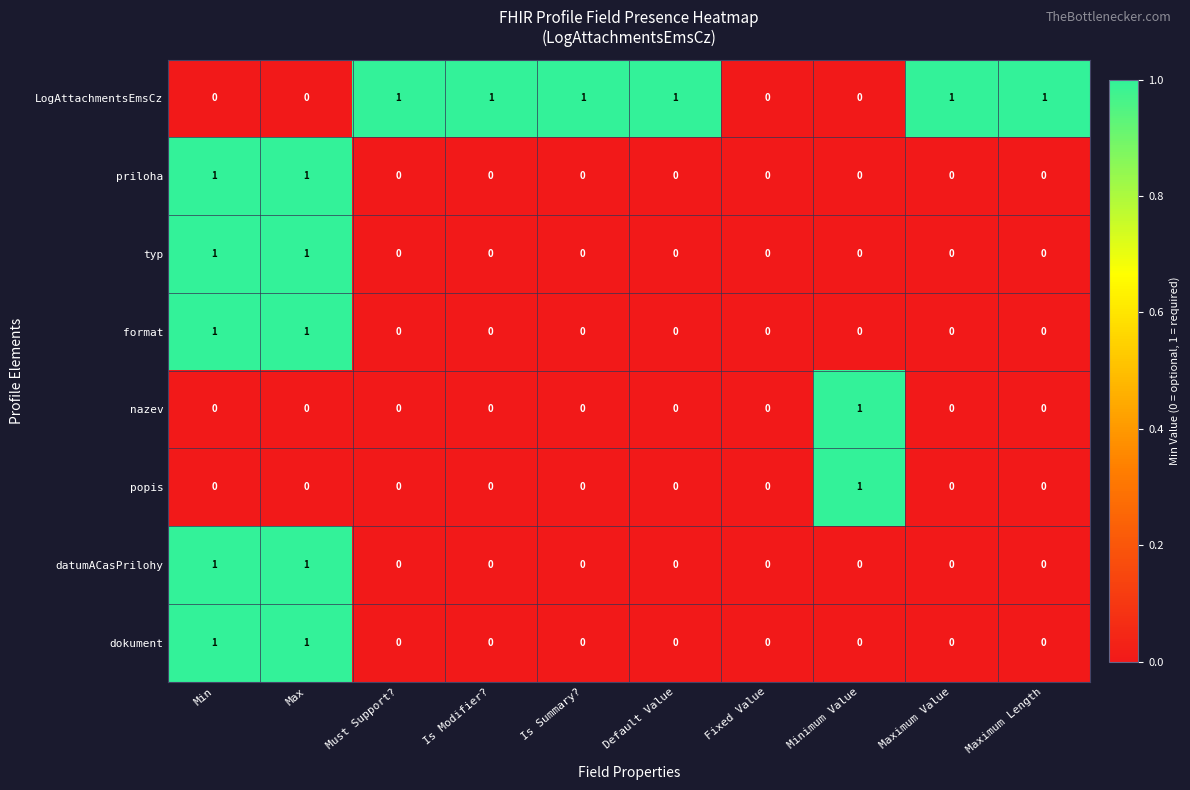

The LogAttachmentsEmsCz series shows 2 at Is Modifier?. True or false?

False